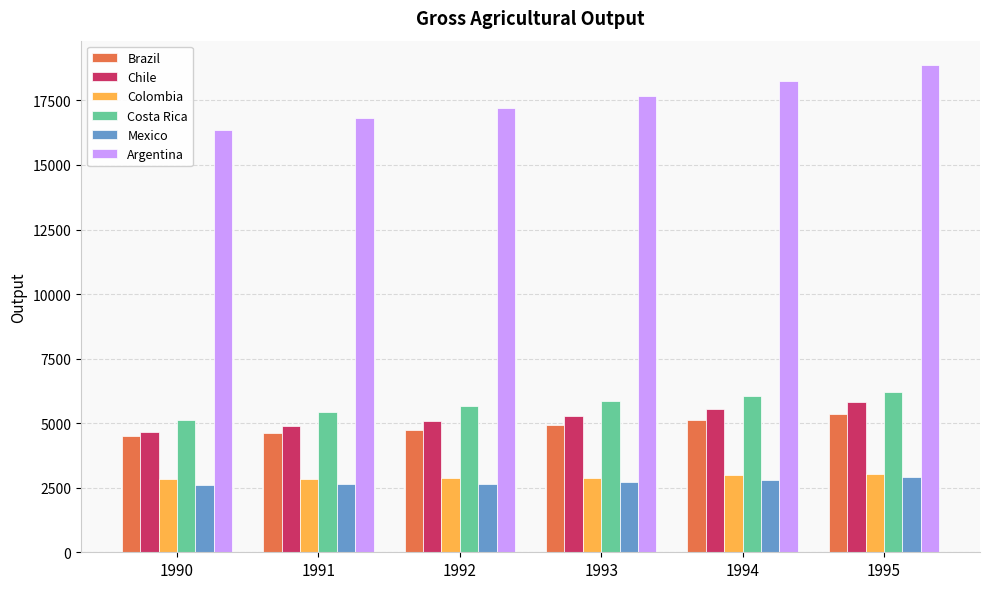

What is the greatest value displayed?

18870.5